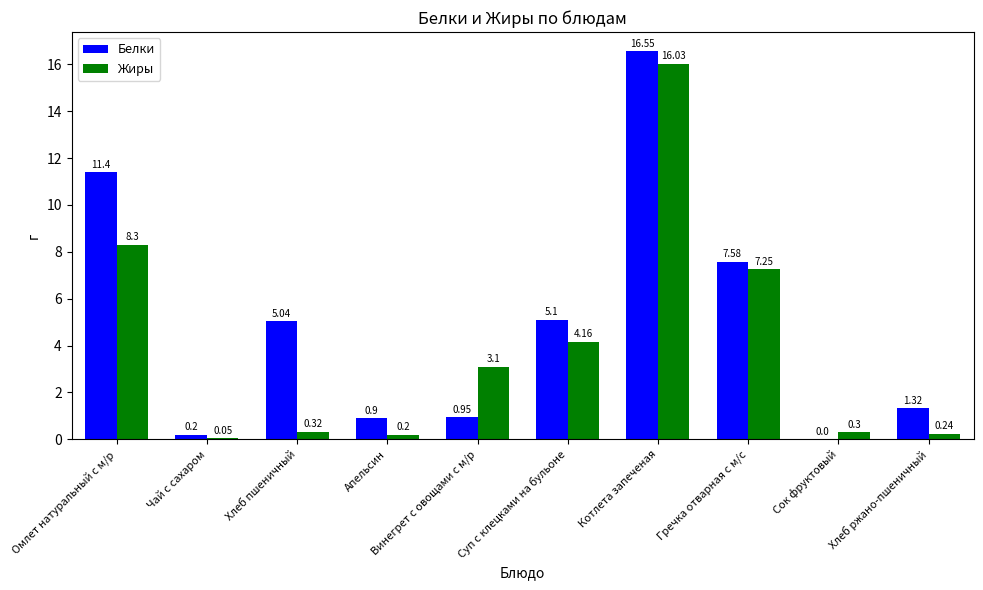

What are all the series names shown in the legend?

Белки, Жиры